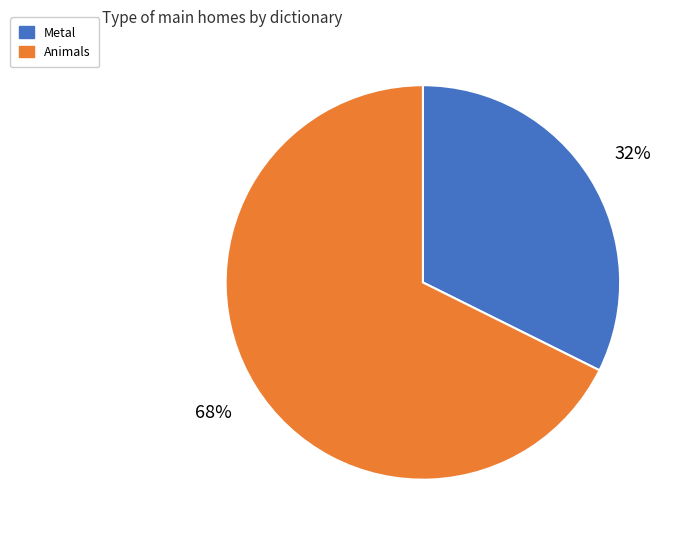

Rank the categories by value from highest to lowest.

Animals, Metal